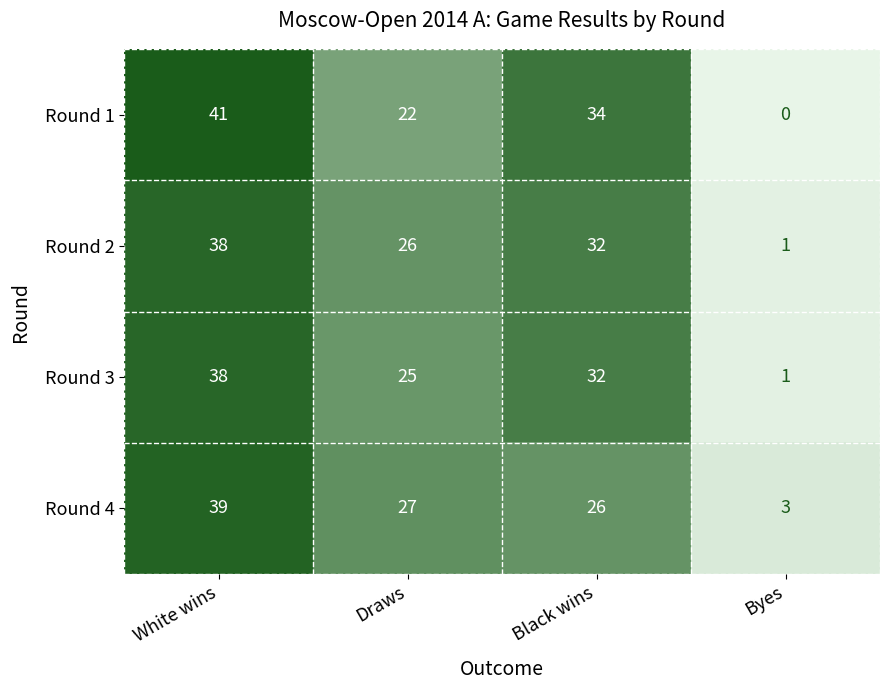

At which label does Round 4 first exceed 27?

White wins